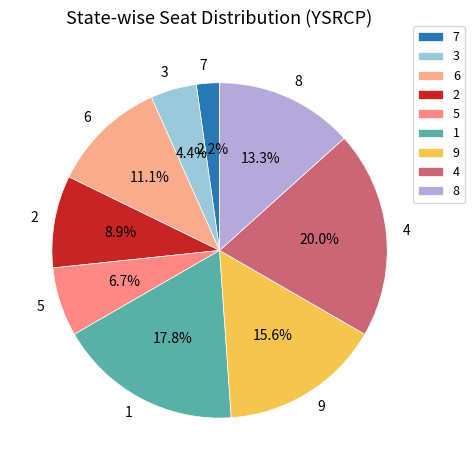

To the nearest percent, what is the difference between the 7 and 5 slice percentages?

4%